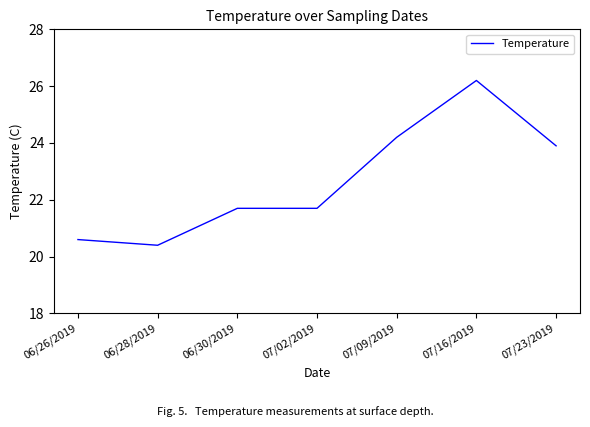

Reading left to right, what are all the values shown in this chart?

06/26/2019=20.6	06/28/2019=20.4	06/30/2019=21.7	07/02/2019=21.7	07/09/2019=24.2	07/16/2019=26.2	07/23/2019=23.9